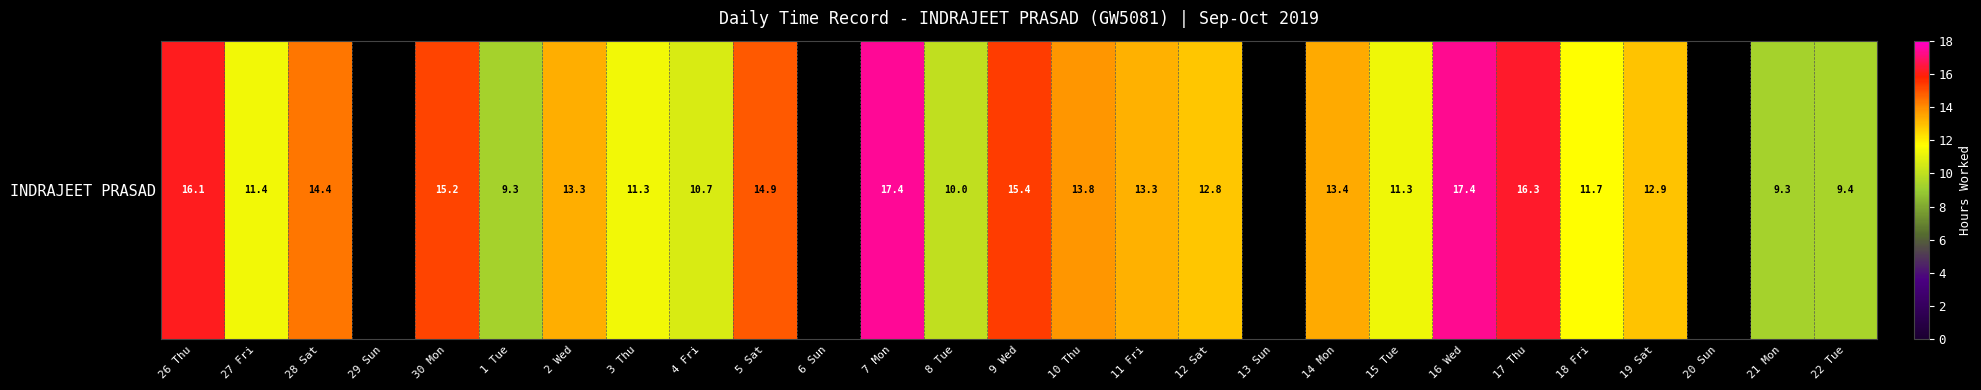

Which category has the lowest value across all series?

29 Sun